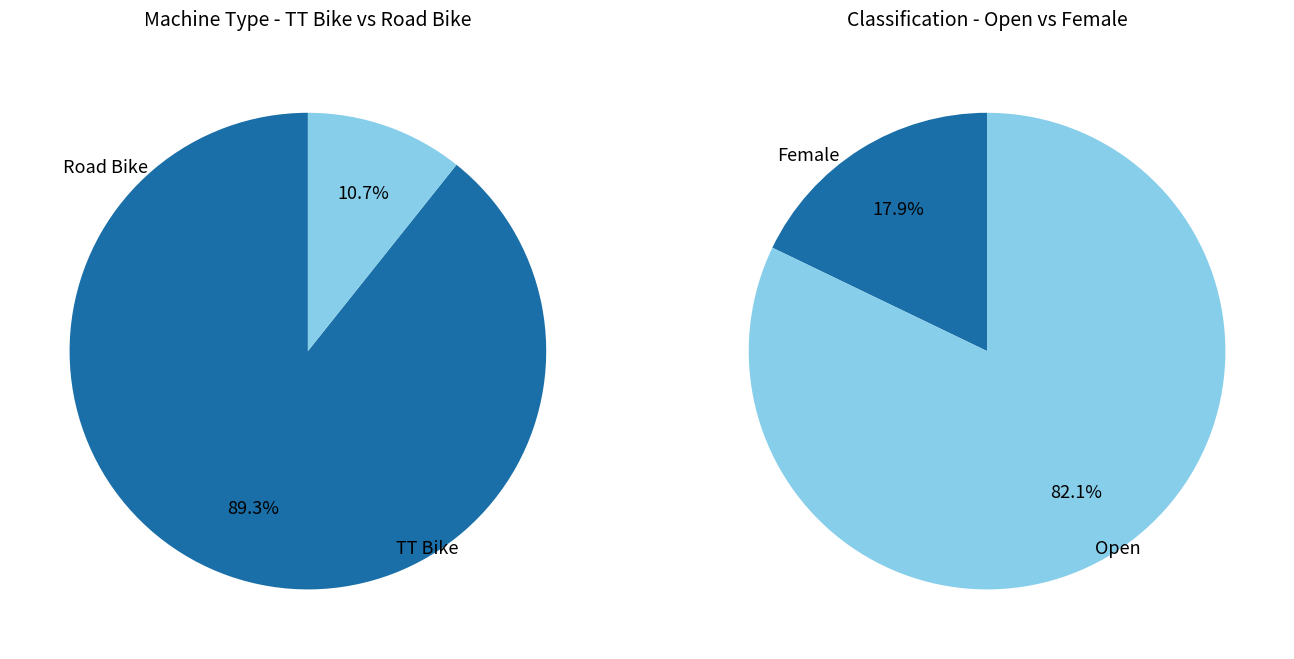

To the nearest percent, what is the combined percentage of TT Bike and Road Bike?

100%